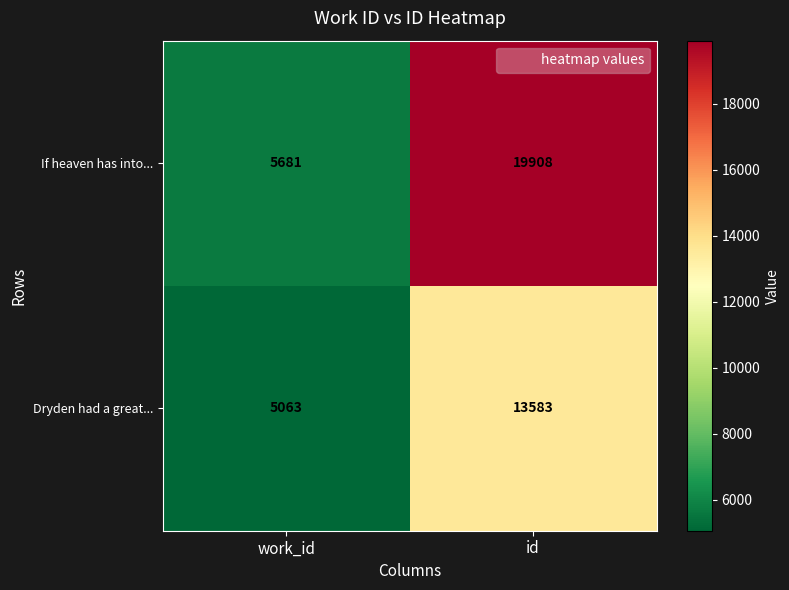

True or false: If heaven has into... has a value of 19908 at id.

True